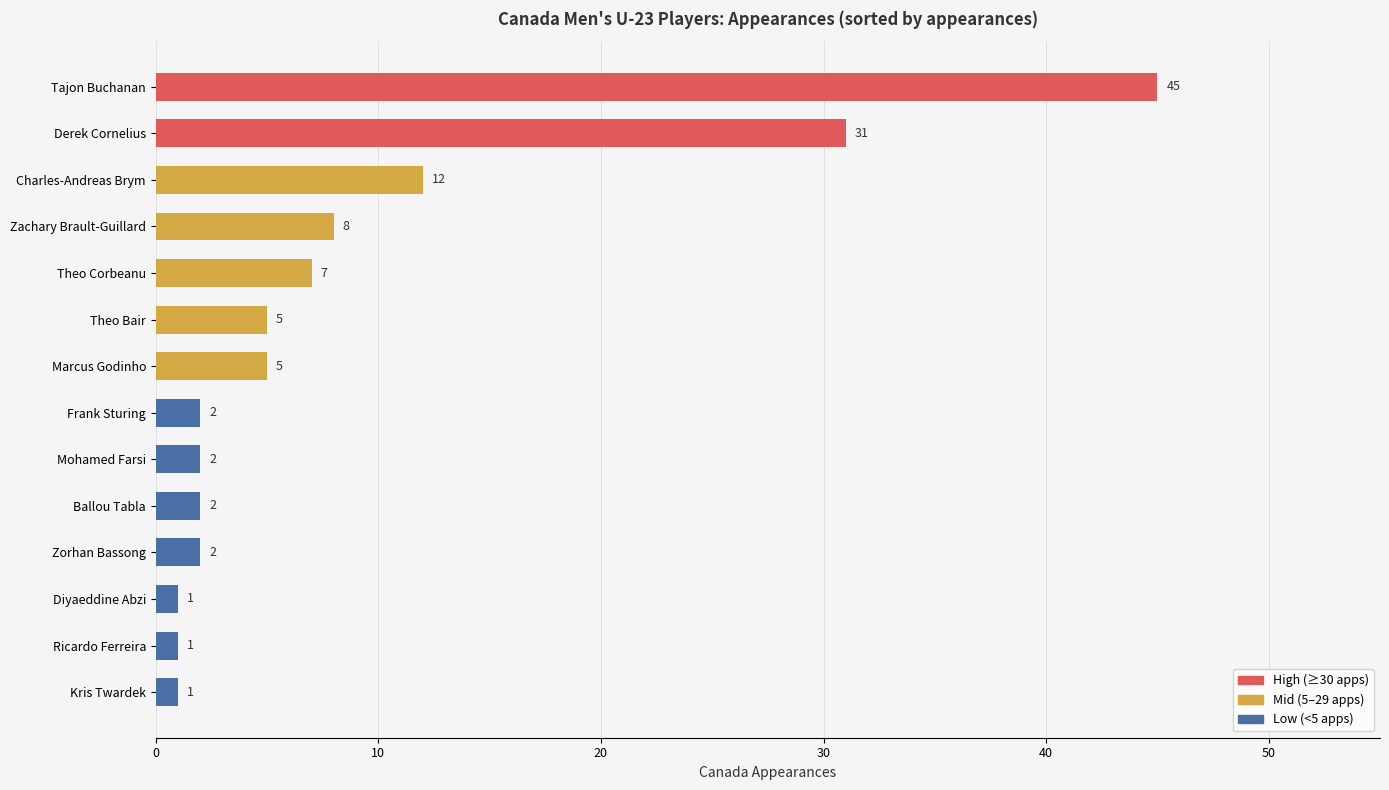

What is the greatest value displayed?

45